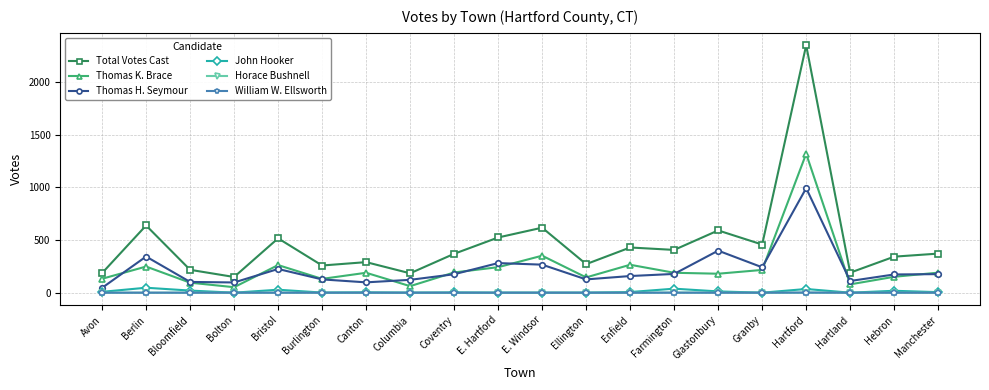

True or false: Thomas H. Seymour and John Hooker intersect in this chart.

False